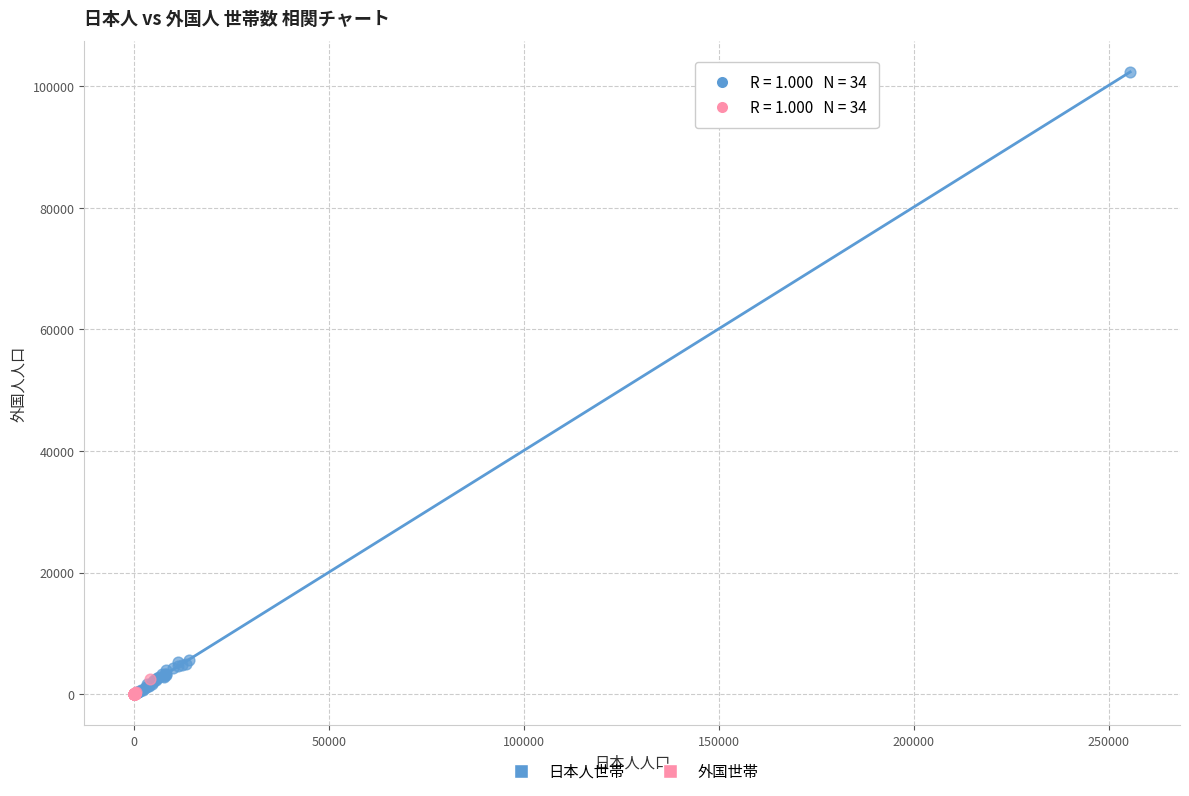

Which series contains the highest Y value?

日本人世帯